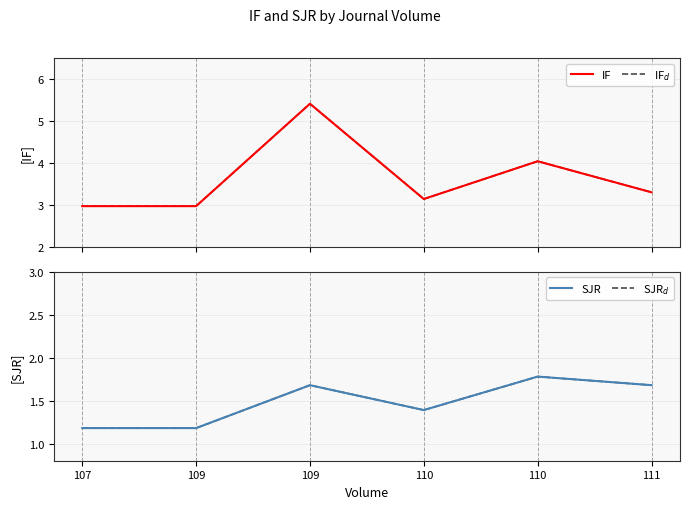

What is the maximum value for SJR?

1.8